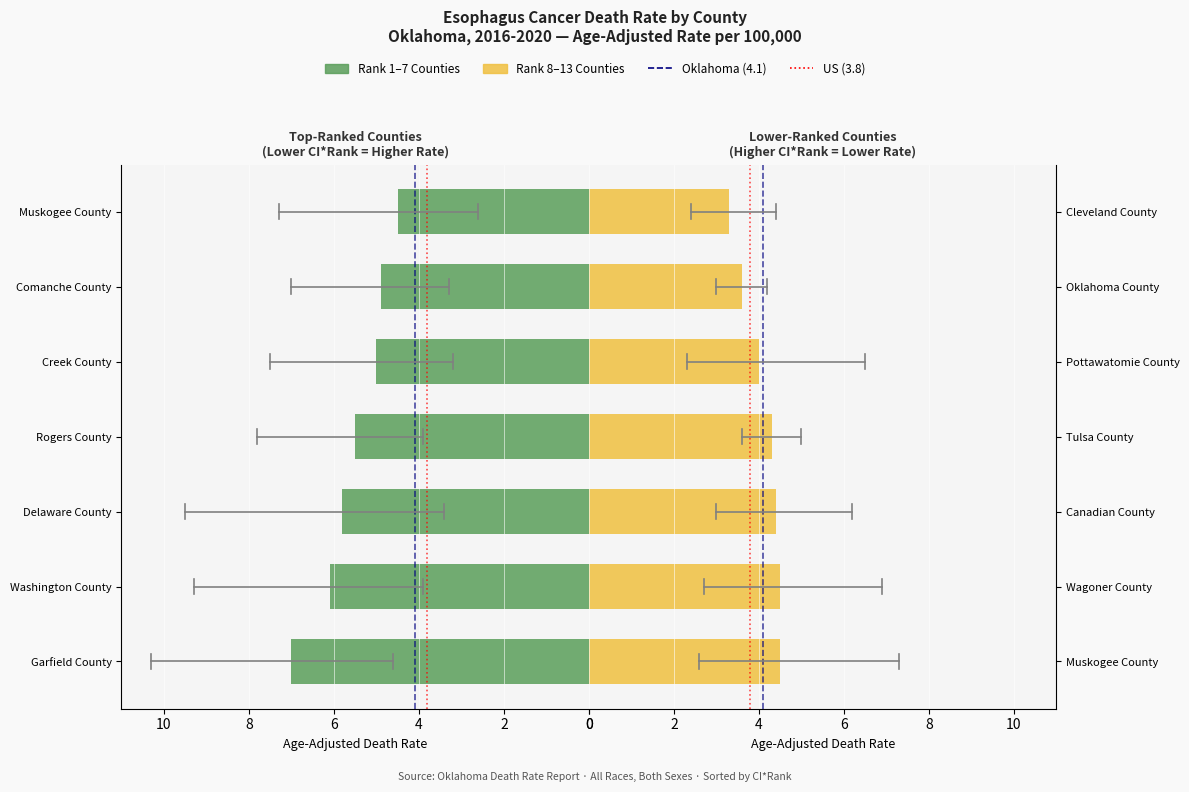

True or false: Rank 1-7 Counties has a value of 1.3 at 12.

False